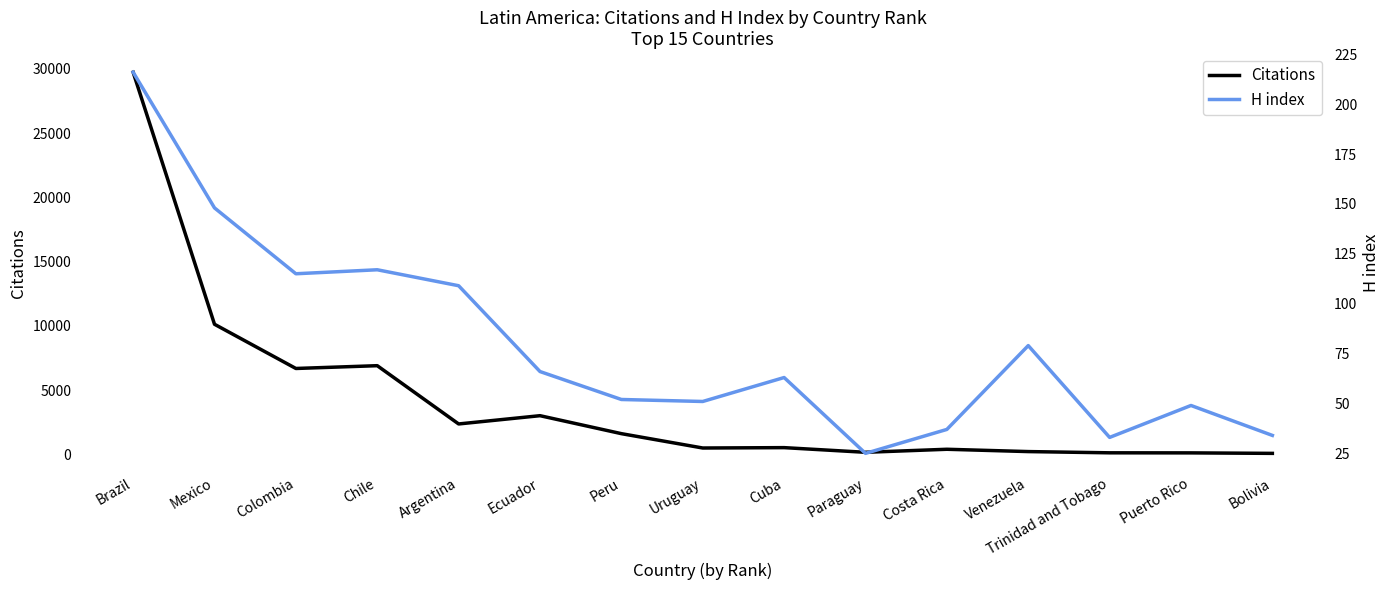

Reading right to left, what are all the values shown in this chart?

Citations: Bolivia=93	Puerto Rico=131	Trinidad and Tobago=136	Venezuela=232	Costa Rica=412	Paraguay=176	Cuba=539	Uruguay=510	Peru=1626	Ecuador=3023	Argentina=2380	Chile=6911	Colombia=6694	Mexico=10132	Brazil=29732
H index: Bolivia=34	Puerto Rico=49	Trinidad and Tobago=33	Venezuela=79	Costa Rica=37	Paraguay=25	Cuba=63	Uruguay=51	Peru=52	Ecuador=66	Argentina=109	Chile=117	Colombia=115	Mexico=148	Brazil=216